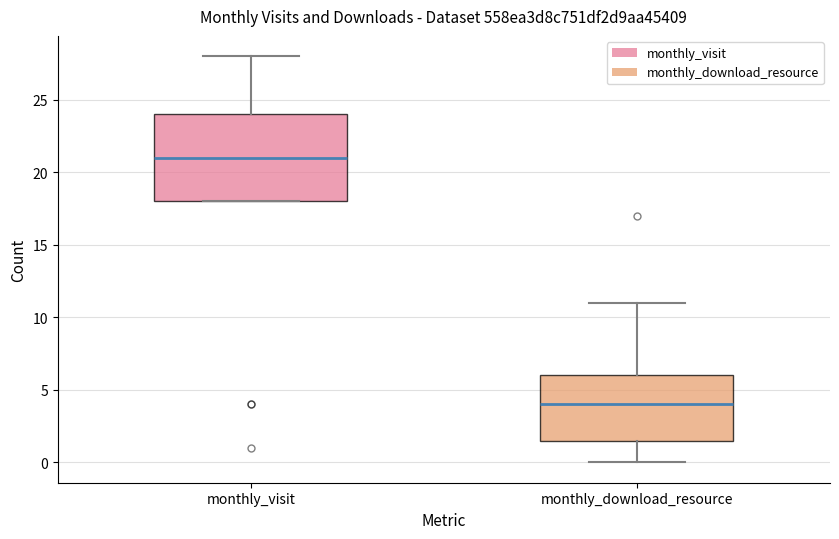

Where is the upper edge of the box for monthly_visit on the y-axis? The values are not printed on the chart, so give them approximately, as read against the axis.

24.0